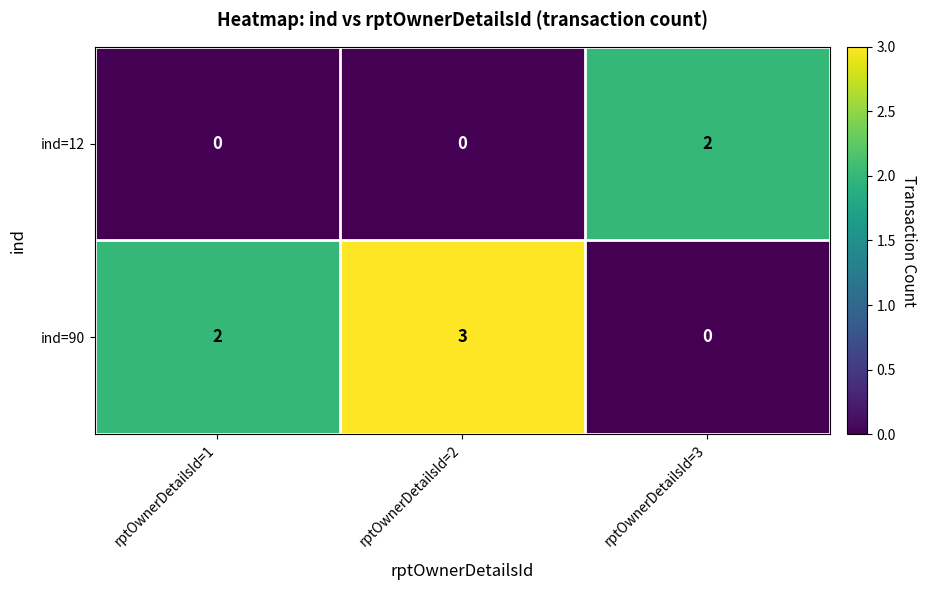

What is the spread (max minus min) of values at rptOwnerDetailsId=1?

2